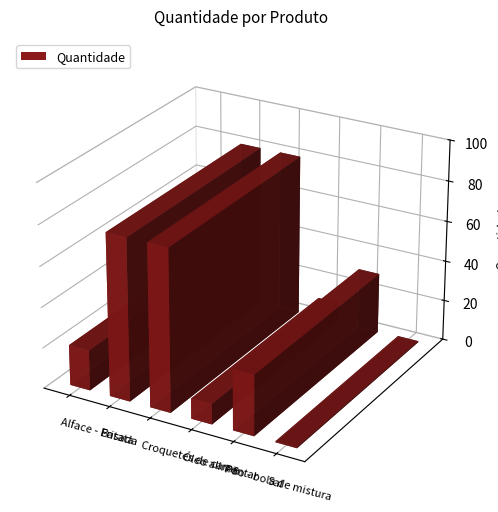

Count the number of categories in the chart.

6